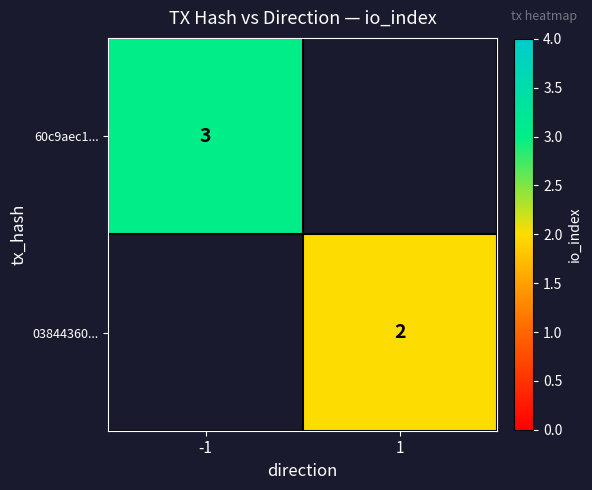

Is the value of 03844360... at 1 greater than the value of 60c9aec1... at -1?

No